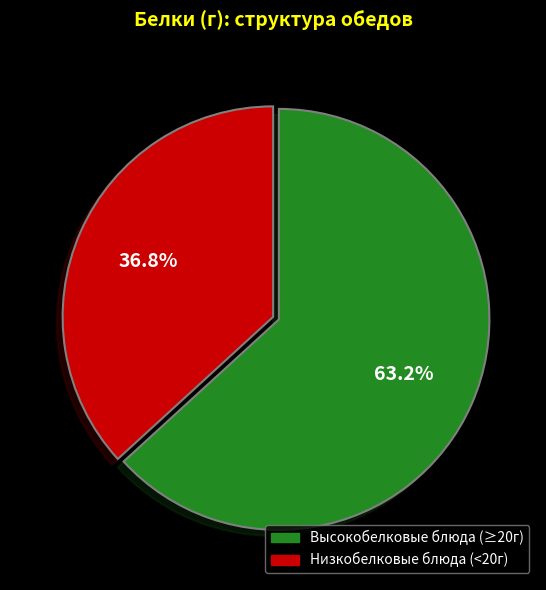

Is there any slice that represents more than half of the pie?

Yes